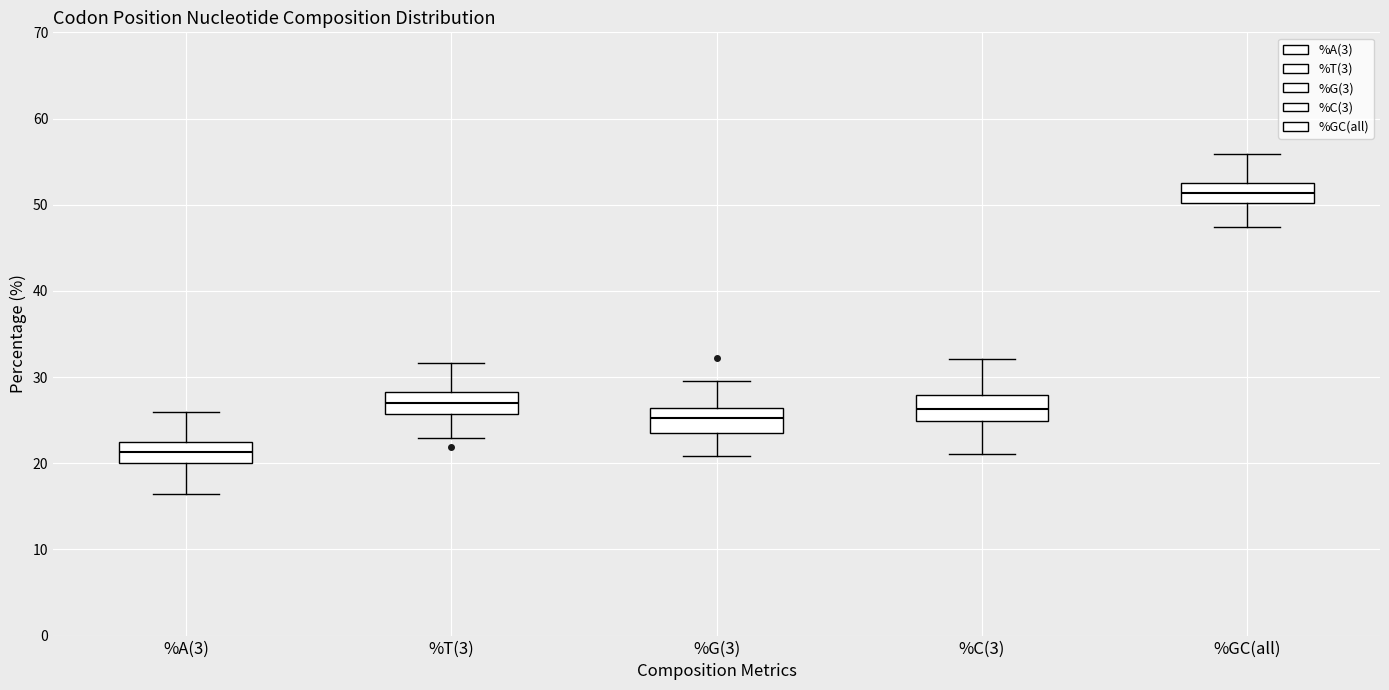

Reading left to right, read every box against the y-axis: the position of its median line, the range the box covers, and the ends of its whiskers. The values are not printed on the chart, so give them approximately, as read against the axis.

%A(3): median 21, box 20 to 23, whiskers 16 to 26
%T(3): median 27, box 26 to 28, whiskers 23 to 32
%G(3): median 25, box 24 to 26, whiskers 21 to 30
%C(3): median 26, box 25 to 28, whiskers 21 to 32
%GC(all): median 51, box 50 to 53, whiskers 47 to 56